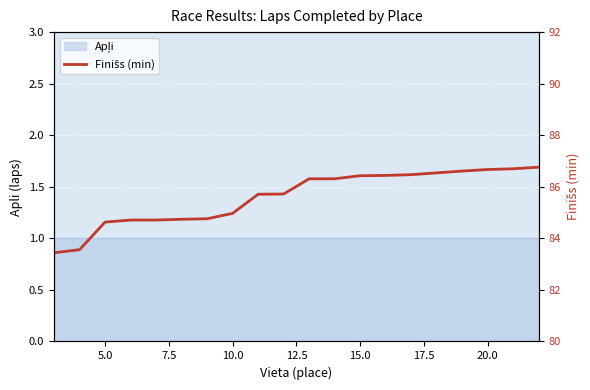

How many data points are above 86?

10